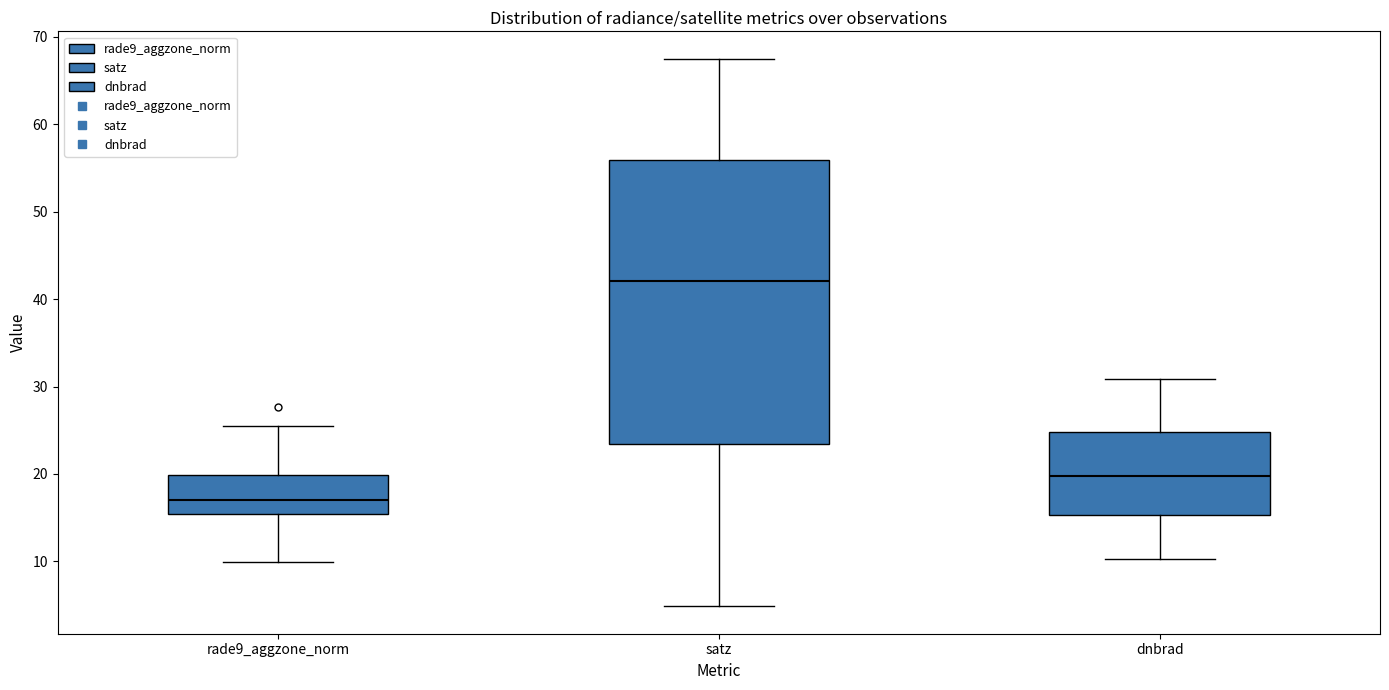

Comparing the boxes themselves (not the whiskers), which one is the tallest?

satz